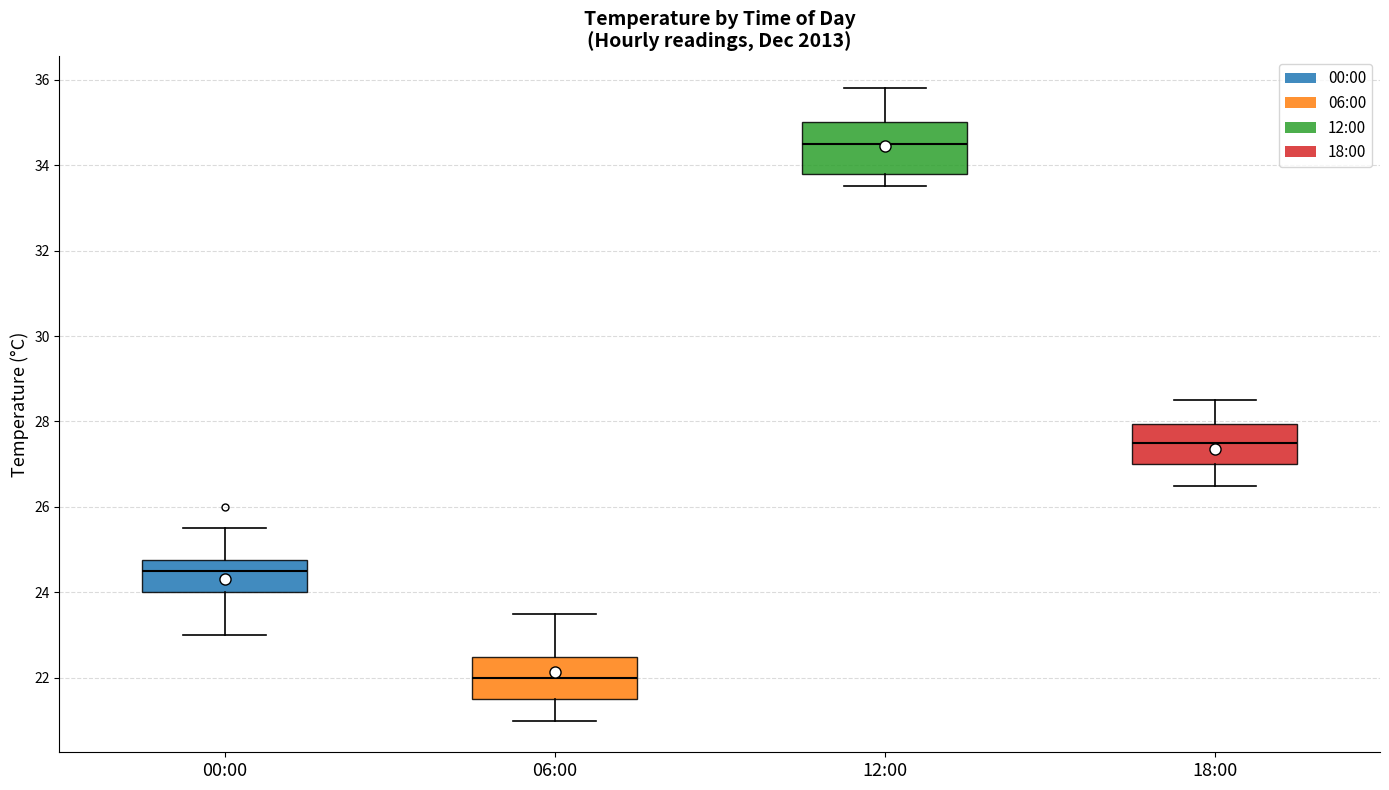

Reading left to right, read every box against the y-axis: the position of its median line, the range the box covers, and the ends of its whiskers. The values are not printed on the chart, so give them approximately, as read against the axis.

00:00: median 24.6, box 24.0 to 24.8, whiskers 23.0 to 25.6
06:00: median 22.0, box 21.6 to 22.6, whiskers 21.0 to 23.6
12:00: median 34.6, box 33.8 to 35.0, whiskers 33.6 to 35.8
18:00: median 27.6, box 27.0 to 28.0, whiskers 26.6 to 28.6